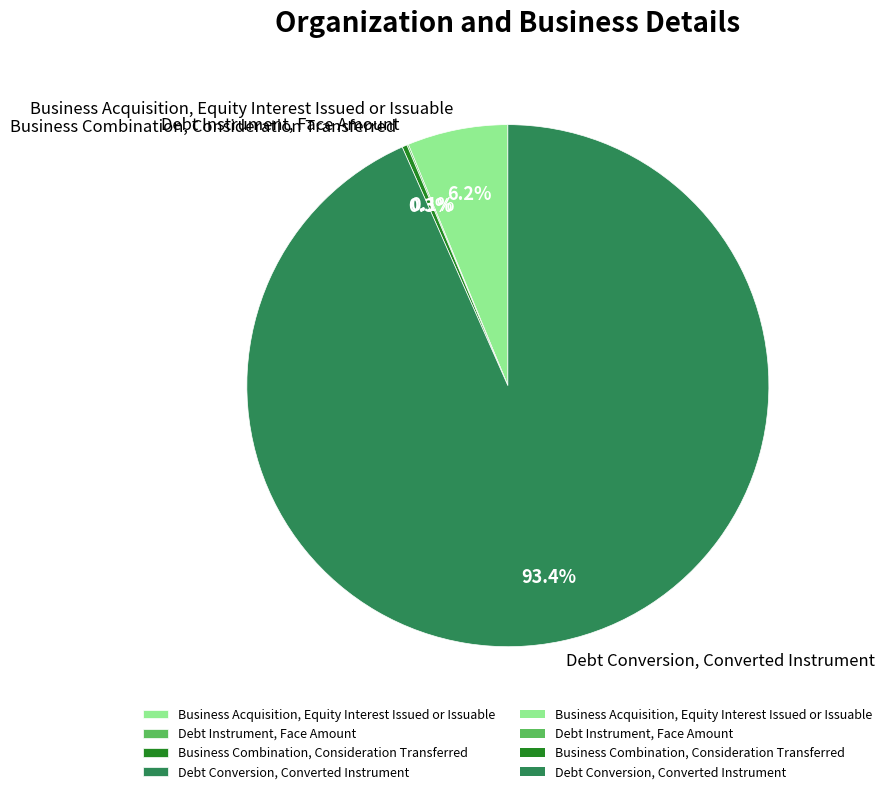

Which has a higher value, Business Acquisition, Equity Interest Issued or Issuable or Business Combination, Consideration Transferred?

Business Acquisition, Equity Interest Issued or Issuable